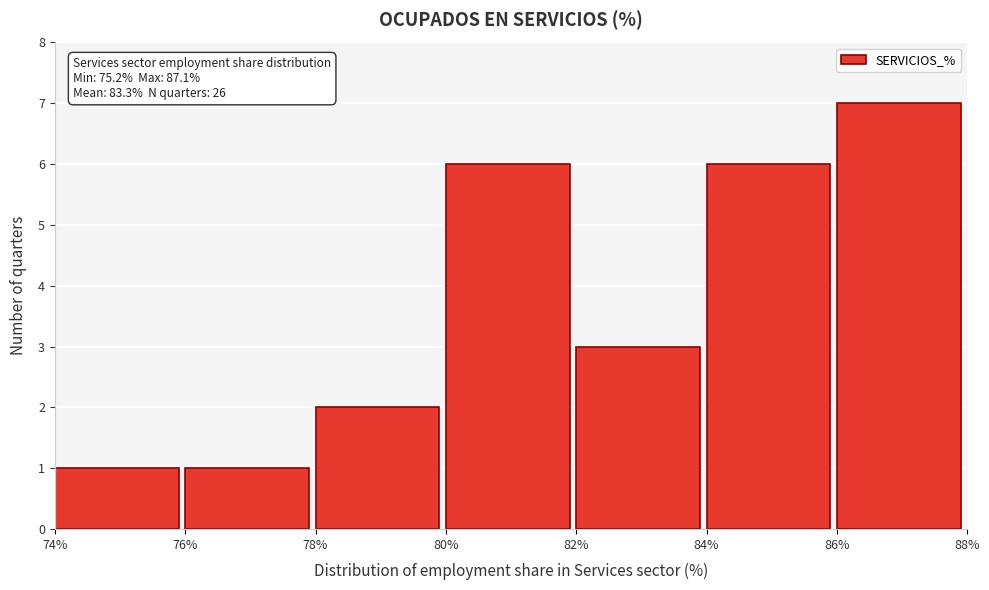

Which range on the x-axis has the tallest bar?

86% to 88%